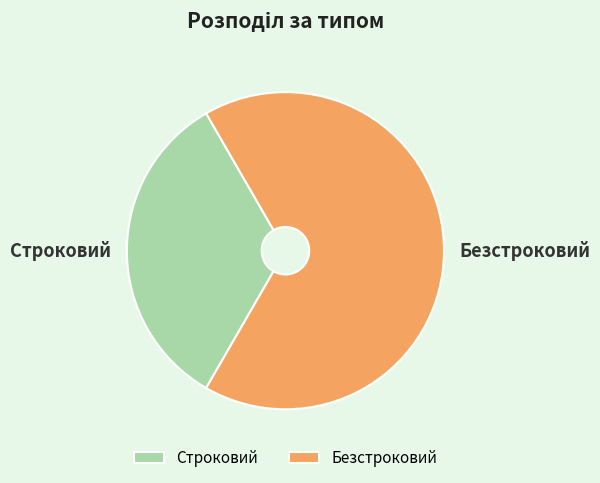

Which category has the smallest portion of the pie?

Строковий